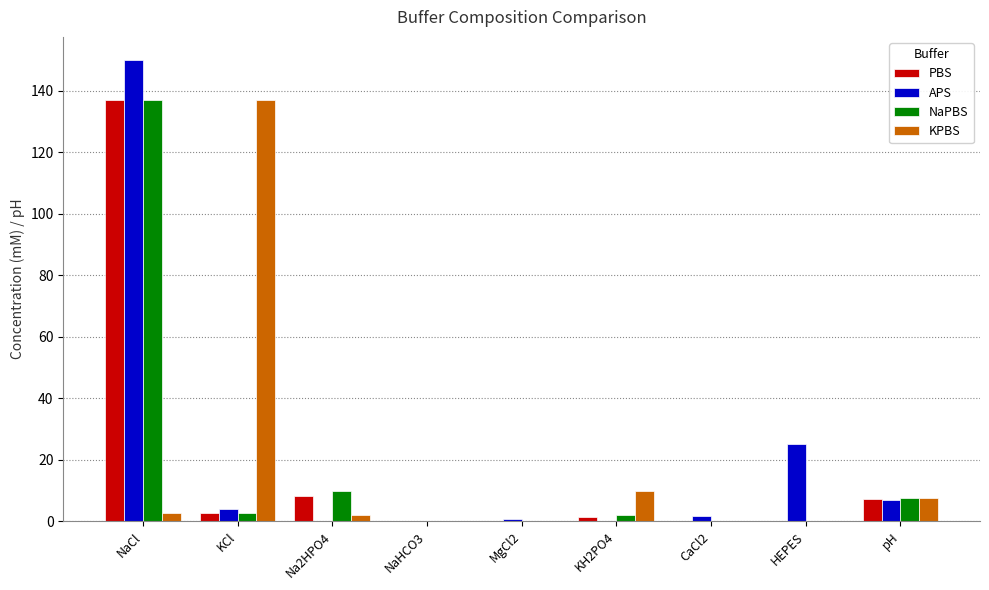

Which category has the highest value in the APS series?

NaCl